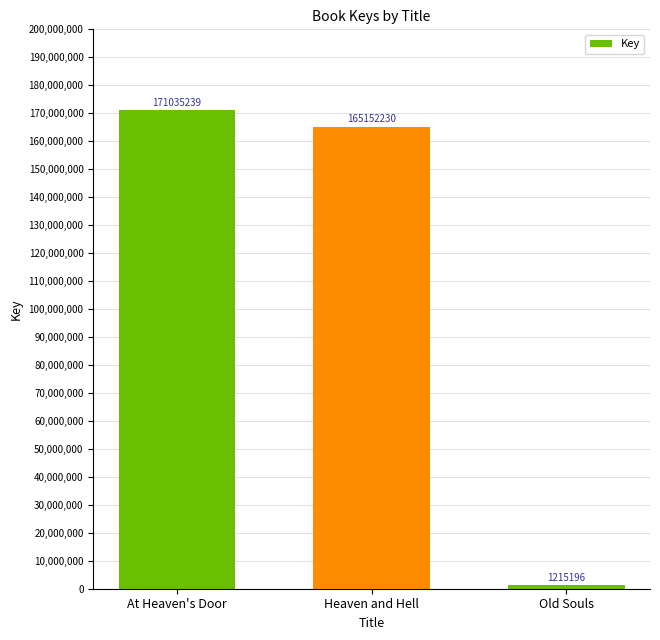

Reading right to left, list all the values displayed in this chart.

1215196	165152230	171035239